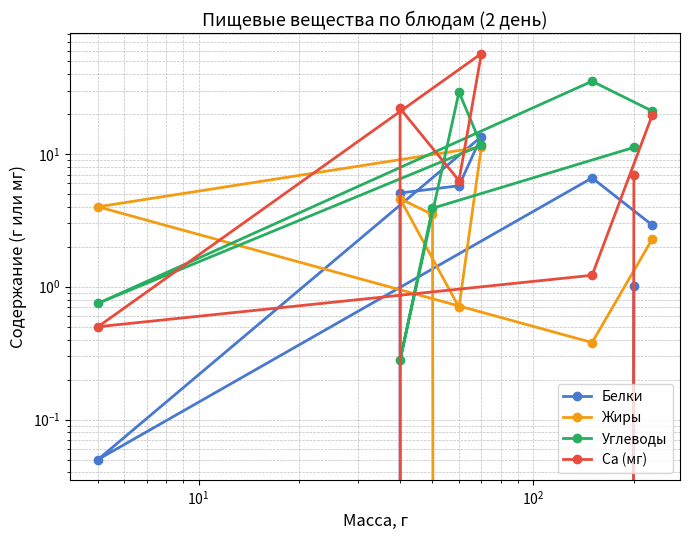

How many lines are shown in the chart?

4